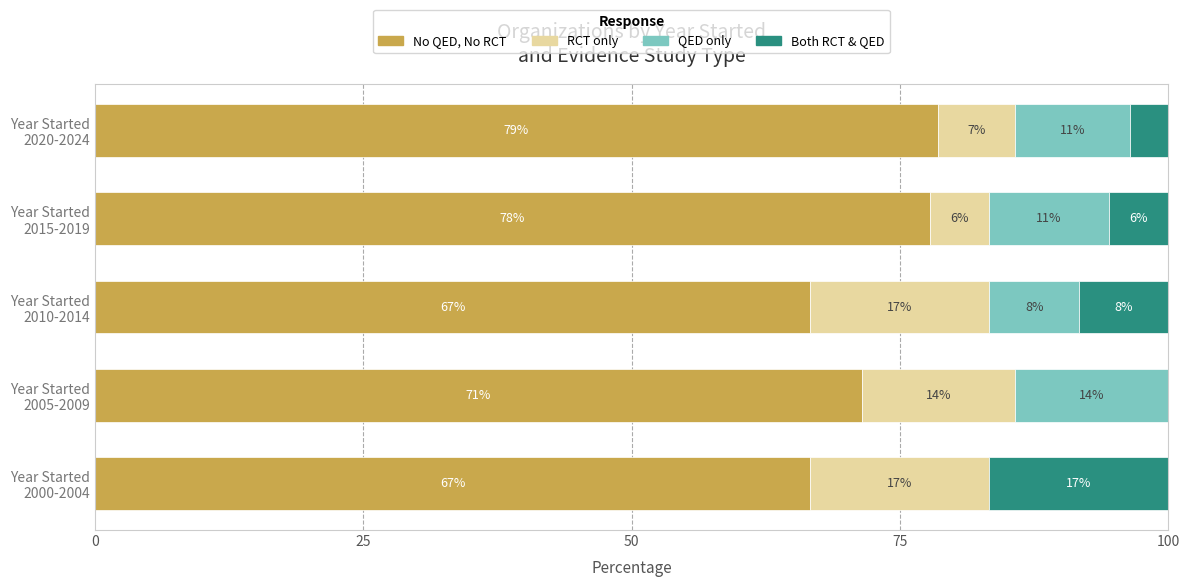

Reading left to right, transcribe all the data shown in this chart.

No QED, No RCT: 66.7	71.4	66.7	77.8	78.6
RCT only: 16.7	14.3	16.7	5.6	7.1
QED only: 0.0	14.3	8.3	11.1	10.7
Both RCT & QED: 16.7	0.0	8.3	5.6	3.6